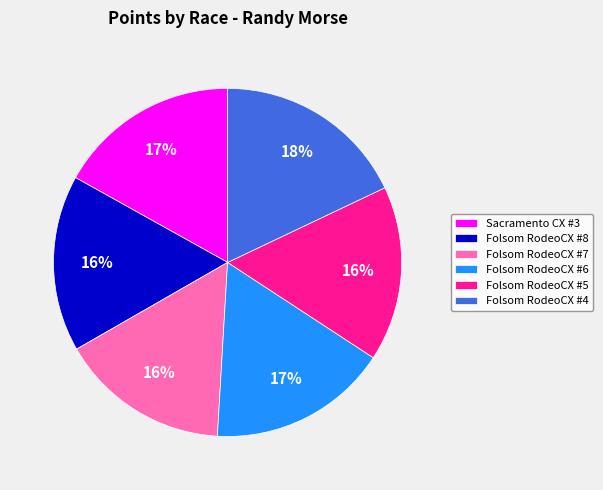

Does Folsom RodeoCX #4 account for over 50% of the chart?

No